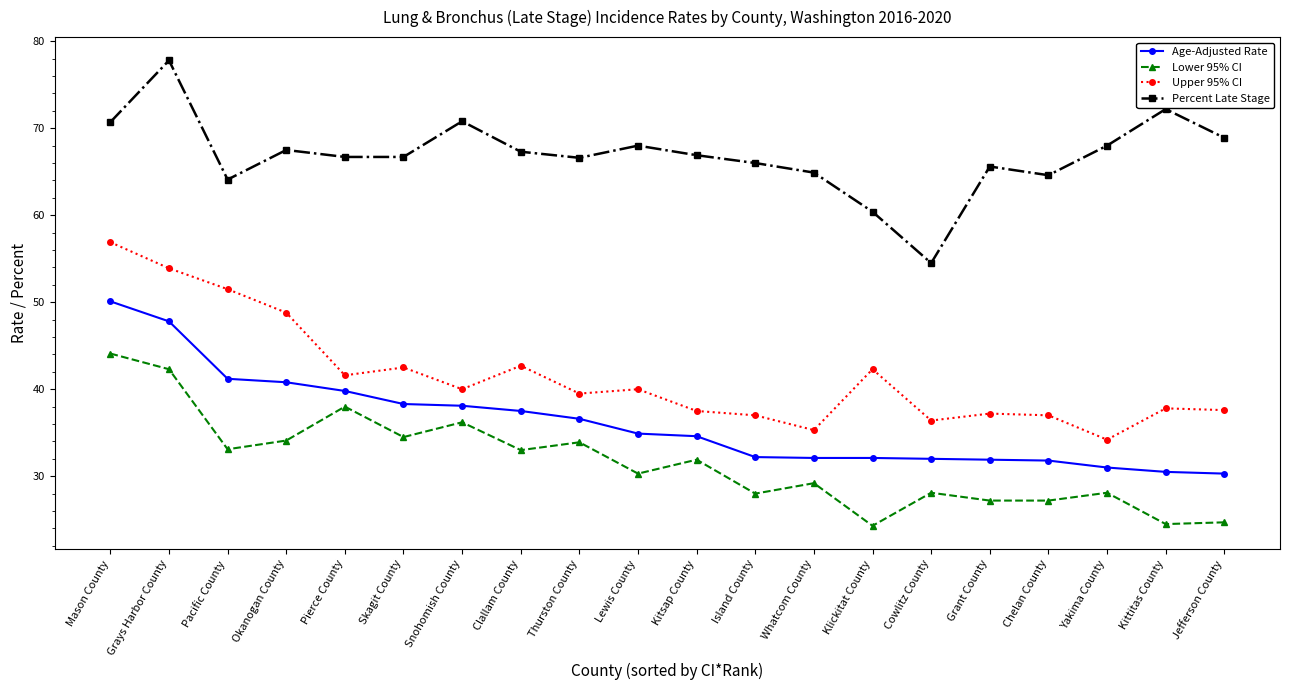

What are all the series names shown in the legend?

Age-Adjusted Rate, Lower 95% CI, Upper 95% CI, Percent Late Stage